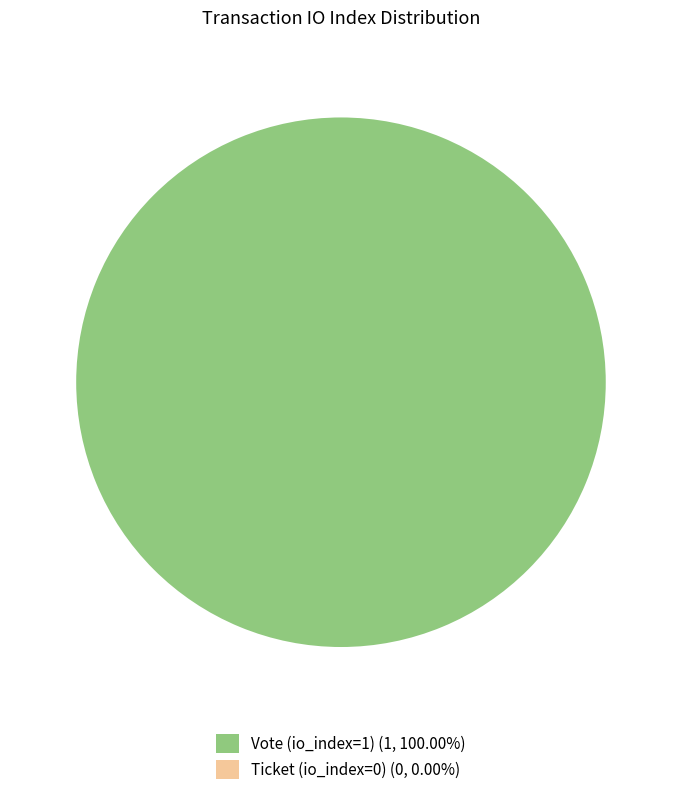

Is Ticket (io_index=0) the majority of the pie?

No